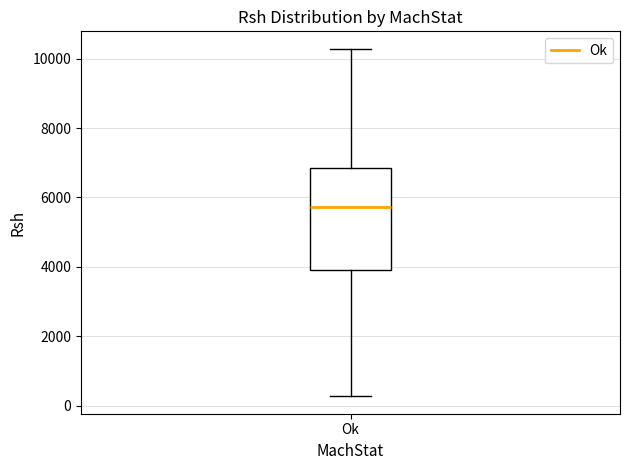

Where is the lower edge of the box for Ok on the y-axis? The values are not printed on the chart, so give them approximately, as read against the axis.

4000